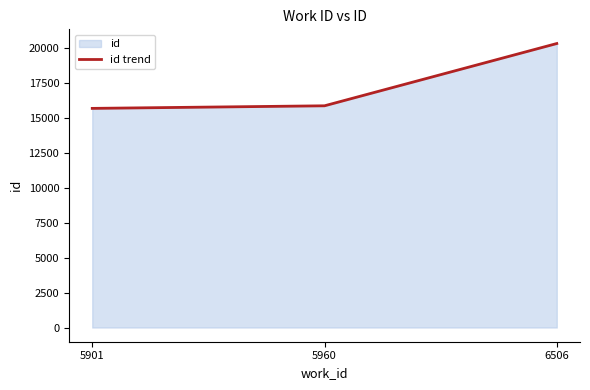

Rank the categories by value from lowest to highest.

5901, 5960, 6506